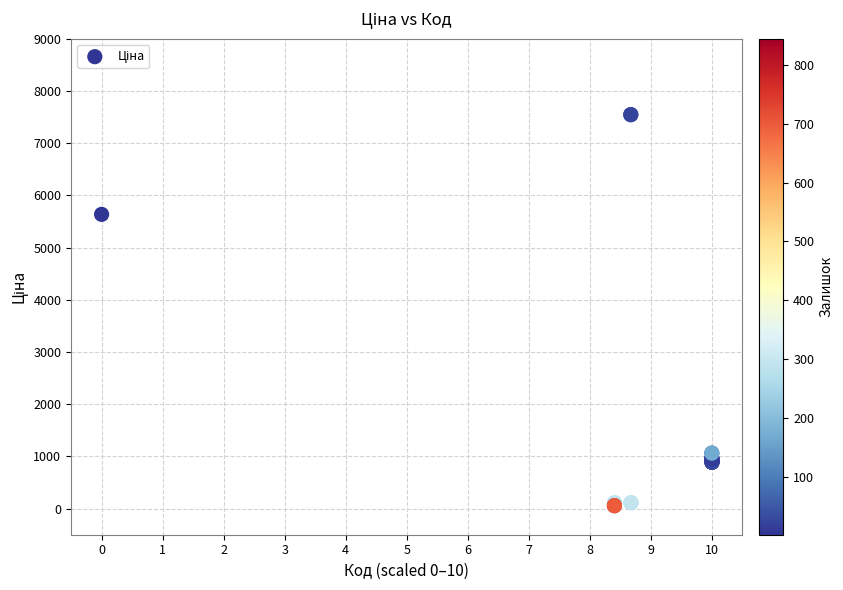

What Y value in the scatter plot is closest to 3801?

5636.0